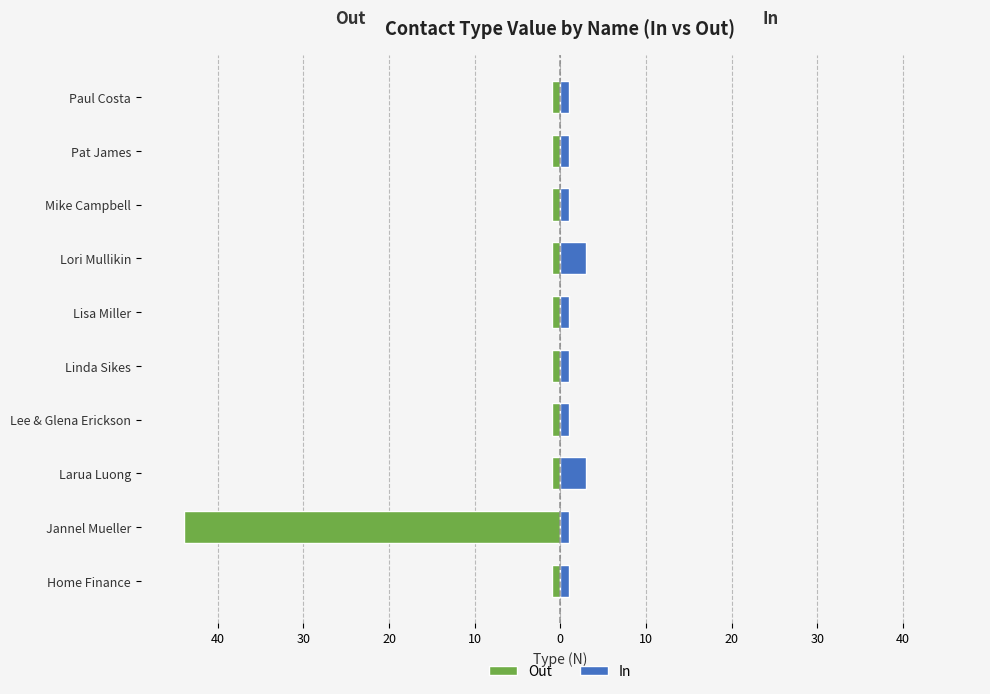

Which has a higher value, Pat James or Lori Mullikin?

Pat James